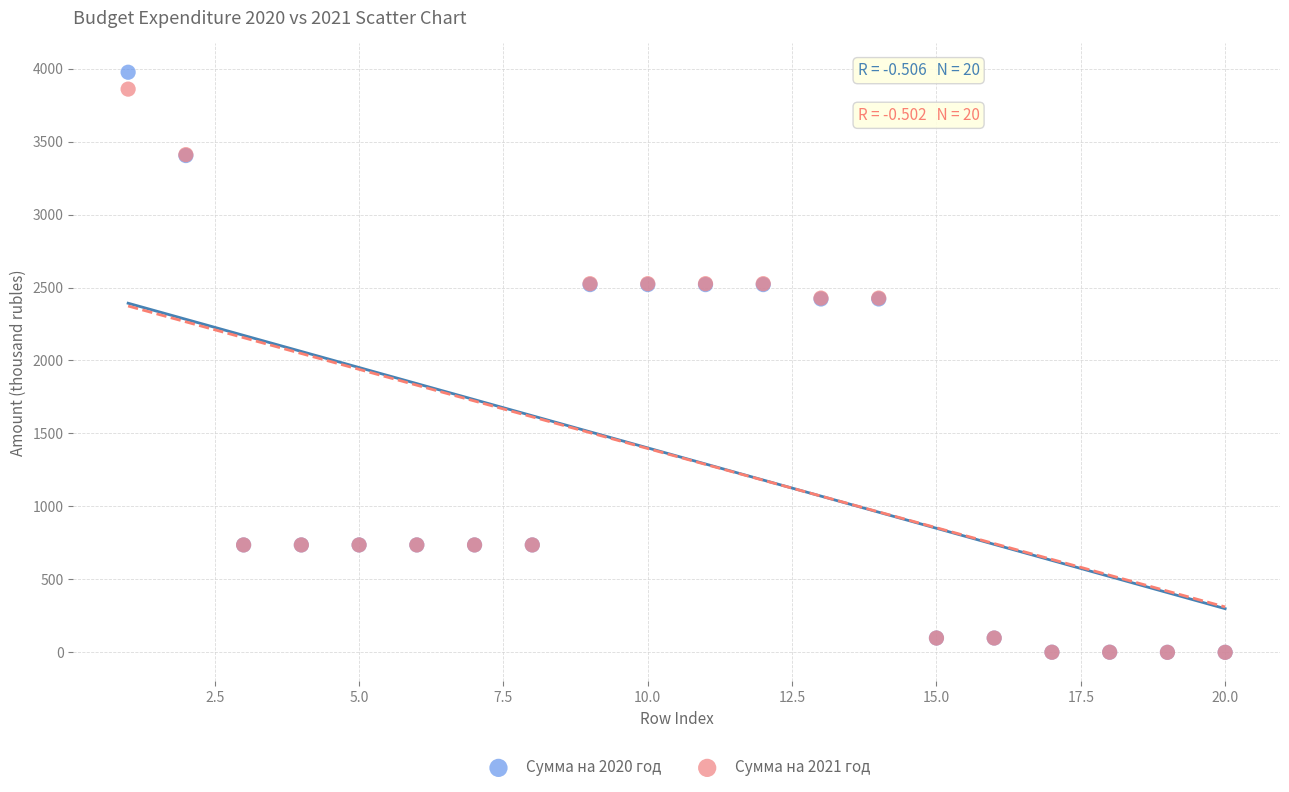

What are all the series names shown in the legend?

Сумма на 2020 год, Сумма на 2021 год